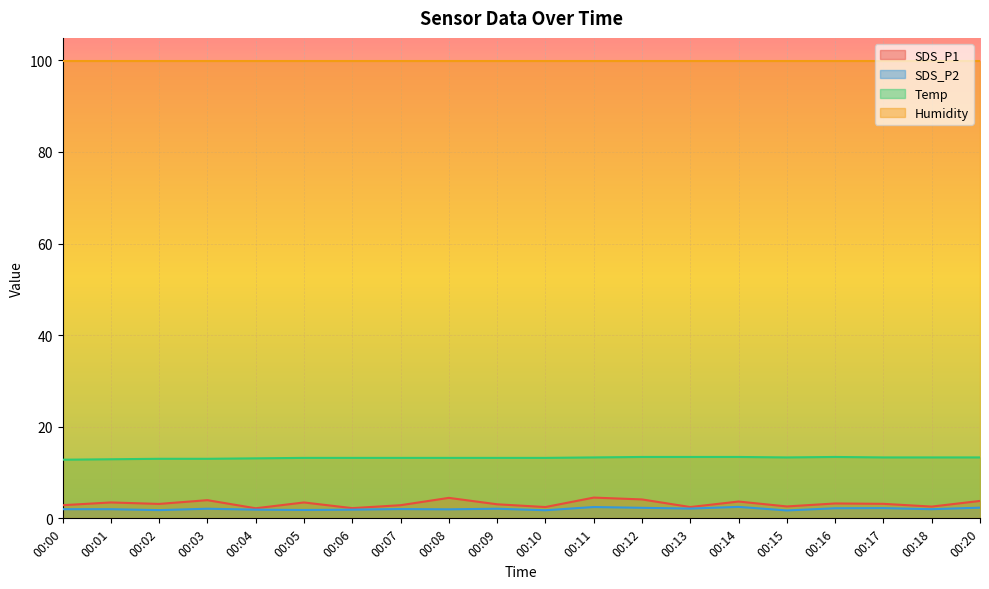

What are all the series names shown in the legend?

SDS_P1, SDS_P2, Temp, Humidity